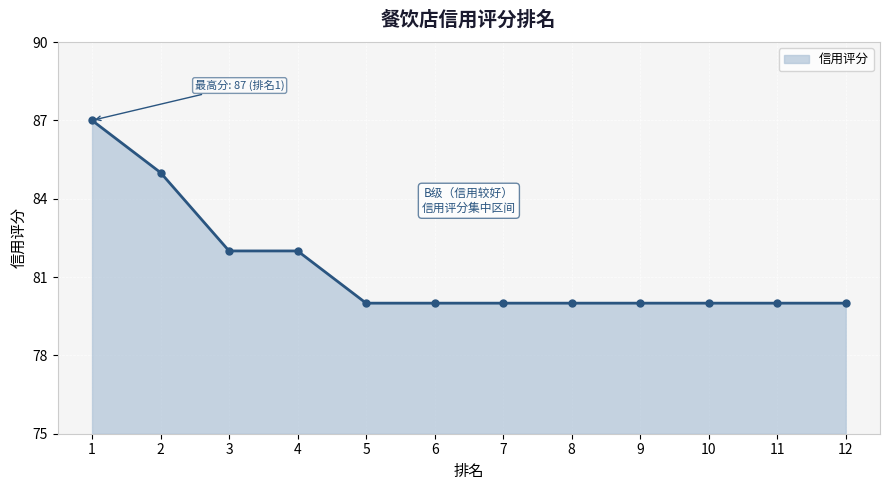

What is the difference between the maximum and minimum values?

7